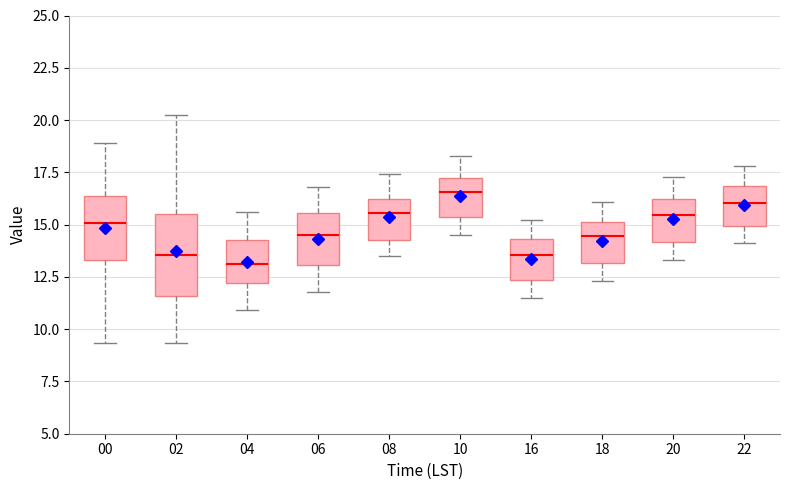

Reading left to right, transcribe this box plot: for each box, give where its median line is, the range the box spans, and where its two whiskers end, as read against the y-axis. The values are not printed on the chart, so give them approximately, as read against the axis.

00: median 15.0, box 13.5 to 16.5, whiskers 9.5 to 19.0
02: median 13.5, box 11.5 to 15.5, whiskers 9.5 to 20.5
04: median 13.0, box 12.0 to 14.5, whiskers 11.0 to 15.5
06: median 14.5, box 13.0 to 15.5, whiskers 12.0 to 17.0
08: median 15.5, box 14.5 to 16.0, whiskers 13.5 to 17.5
10: median 16.5, box 15.5 to 17.0, whiskers 14.5 to 18.5
16: median 13.5, box 12.5 to 14.5, whiskers 11.5 to 15.0
18: median 14.5, box 13.0 to 15.0, whiskers 12.5 to 16.0
20: median 15.5, box 14.0 to 16.0, whiskers 13.5 to 17.5
22: median 16.0, box 15.0 to 17.0, whiskers 14.0 to 18.0